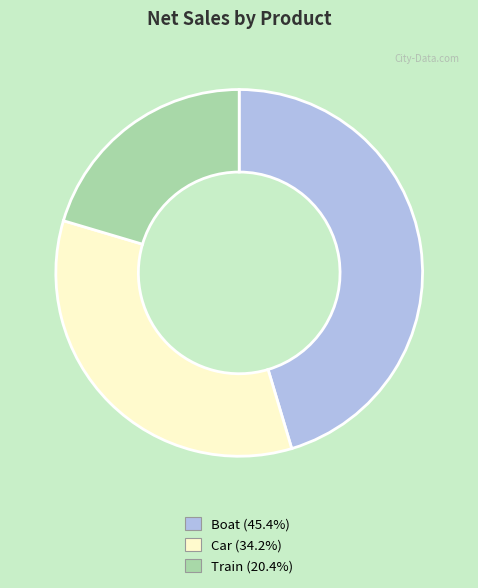

Between Train and Car, which is larger?

Car